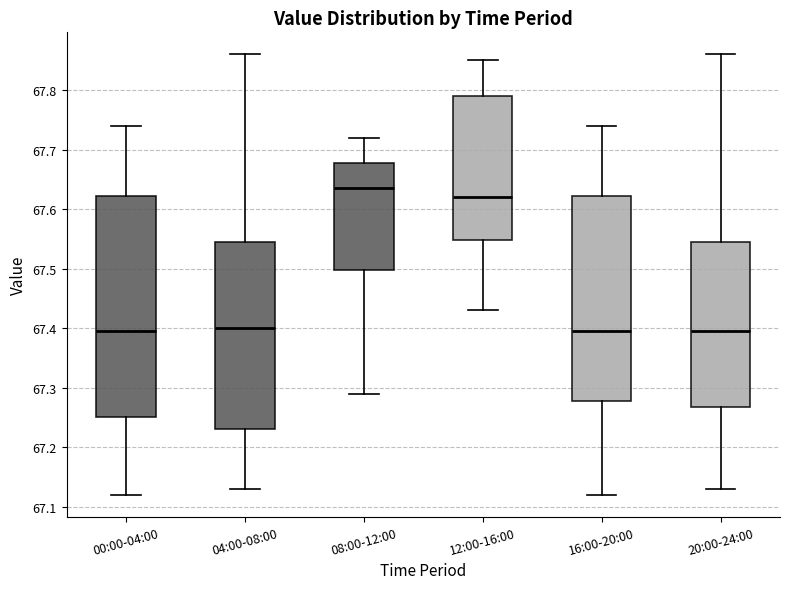

Reading left to right, transcribe this box plot: for each box, give where its median line is, the range the box spans, and where its two whiskers end, as read against the y-axis. The values are not printed on the chart, so give them approximately, as read against the axis.

00:00-04:00: median 67.40, box 67.25 to 67.62, whiskers 67.12 to 67.74
04:00-08:00: median 67.40, box 67.23 to 67.55, whiskers 67.13 to 67.86
08:00-12:00: median 67.64, box 67.50 to 67.68, whiskers 67.29 to 67.72
12:00-16:00: median 67.62, box 67.55 to 67.79, whiskers 67.43 to 67.85
16:00-20:00: median 67.40, box 67.28 to 67.62, whiskers 67.12 to 67.74
20:00-24:00: median 67.40, box 67.27 to 67.55, whiskers 67.13 to 67.86